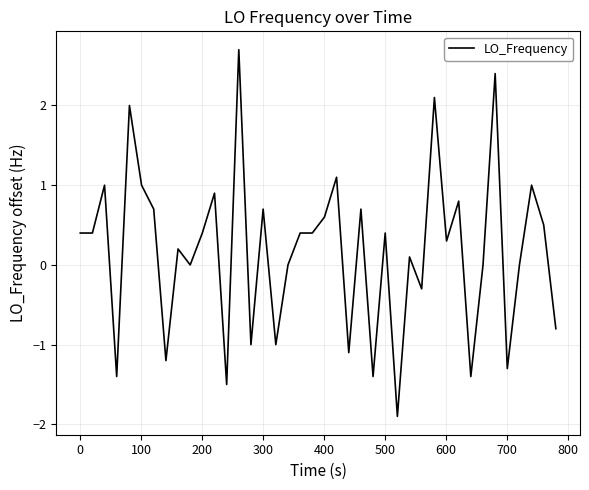

What is the maximum value shown in the chart?

2.7